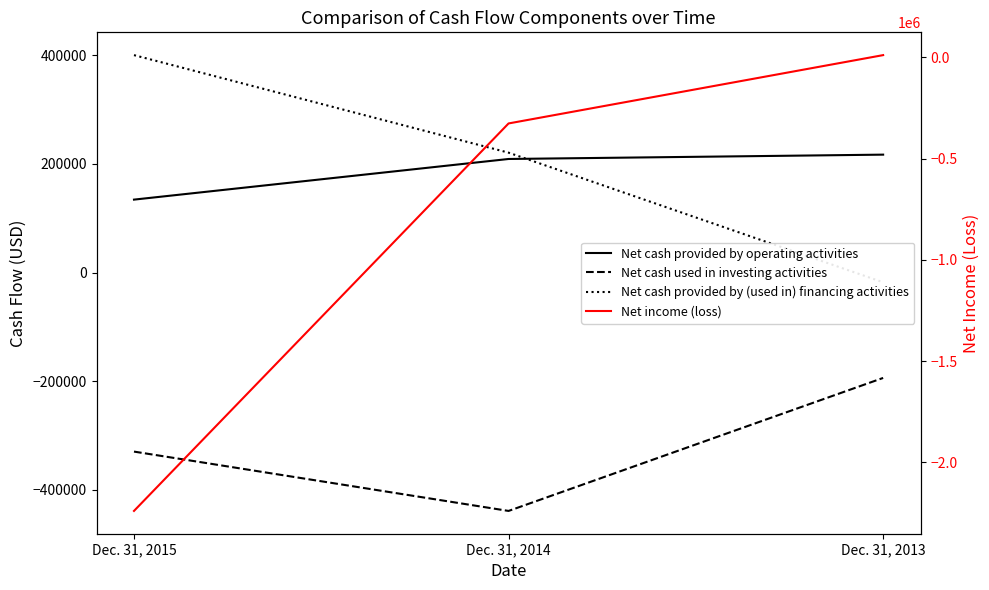

What is the value of the Net cash provided by (used in) financing activities point at the 2nd from the left?

220844